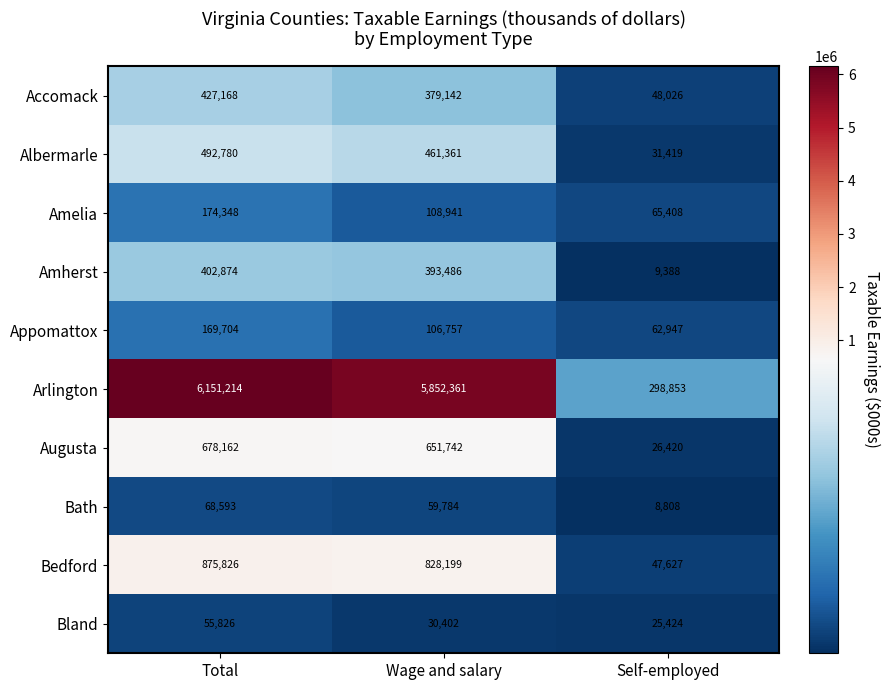

At which label is Accomack closest to 237597?

Wage and salary